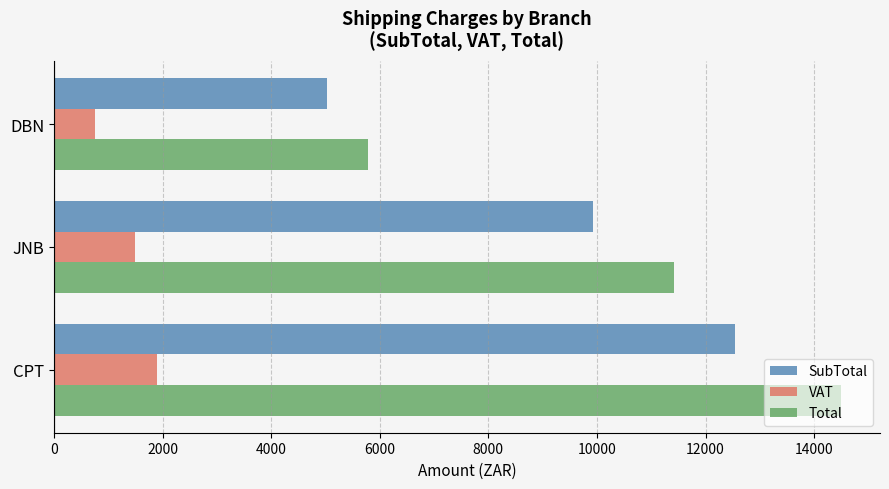

How many data points in VAT are above 1488?

2